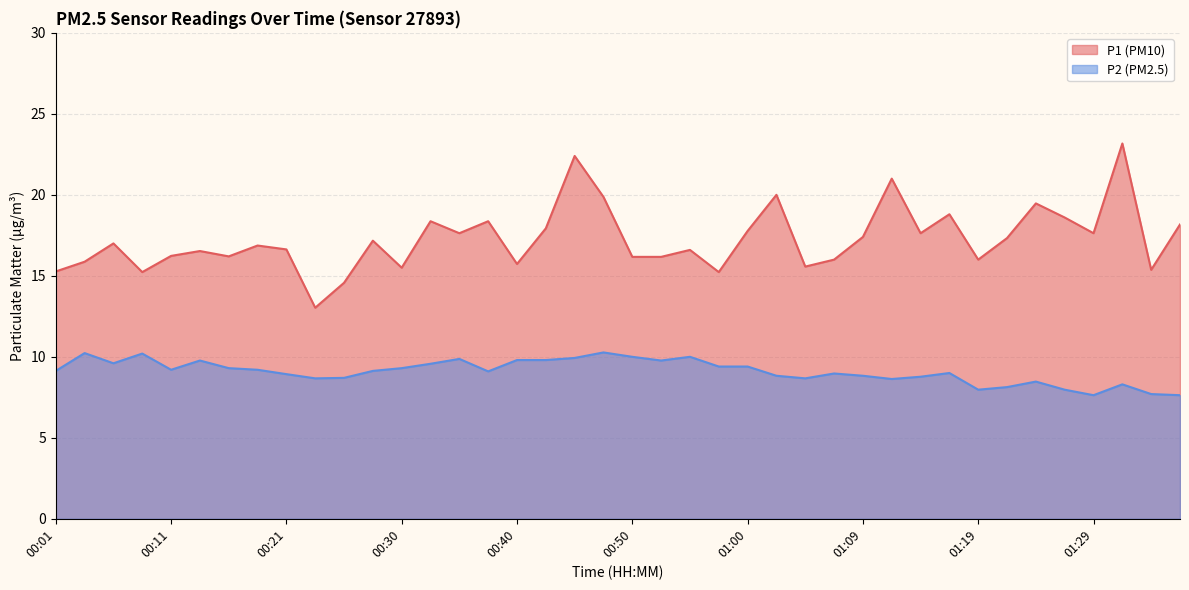

Read the P2 value at 01:07.

9.0